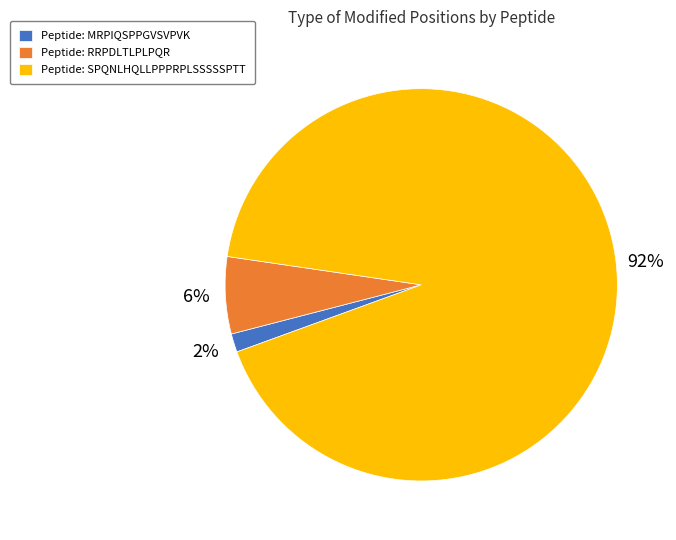

How many segments does this pie chart have?

3